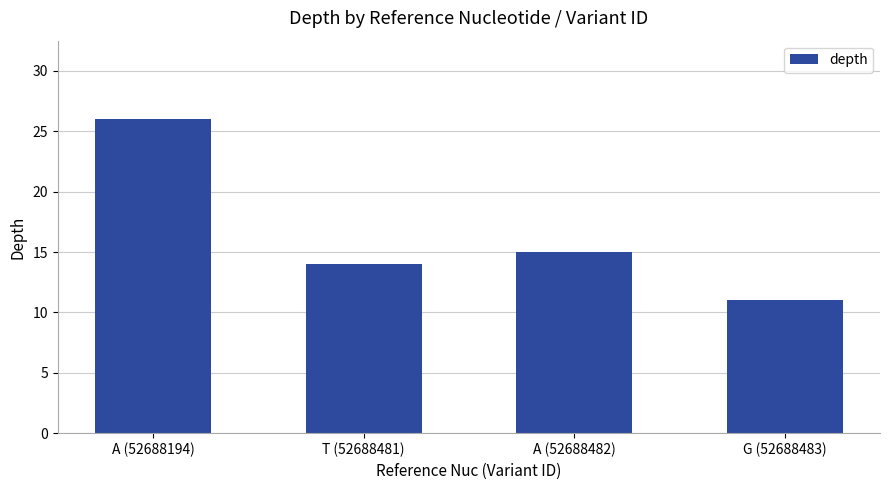

How many bars are there in total?

4